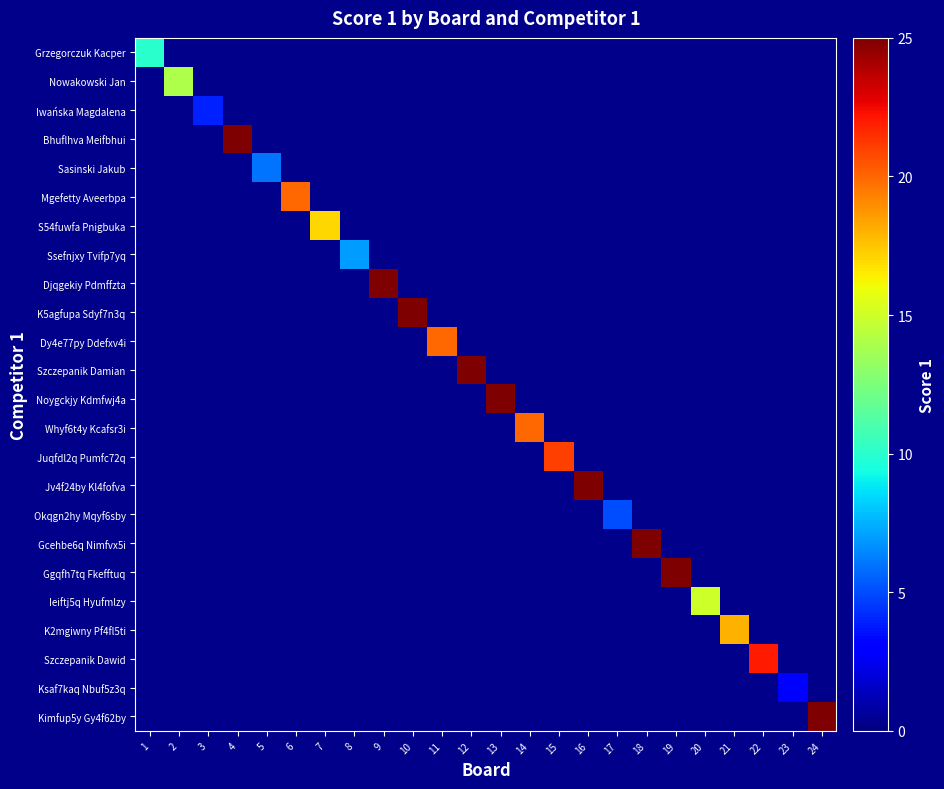

At how many categories does at least one series exceed 8?

19